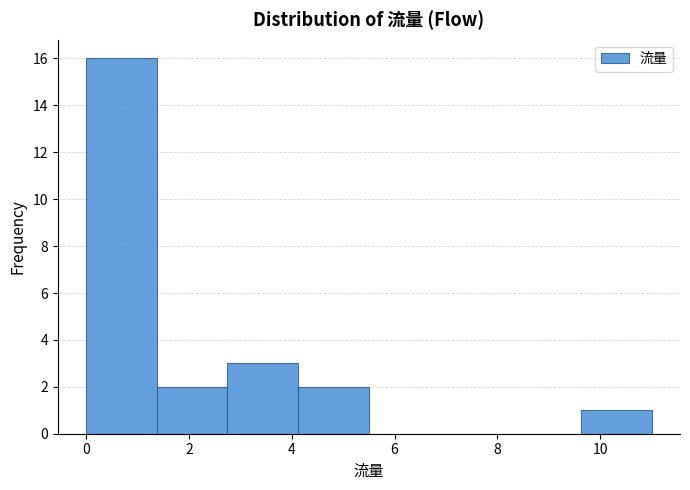

Over which range of the x-axis is the bar tallest?

0.0 to 1.4